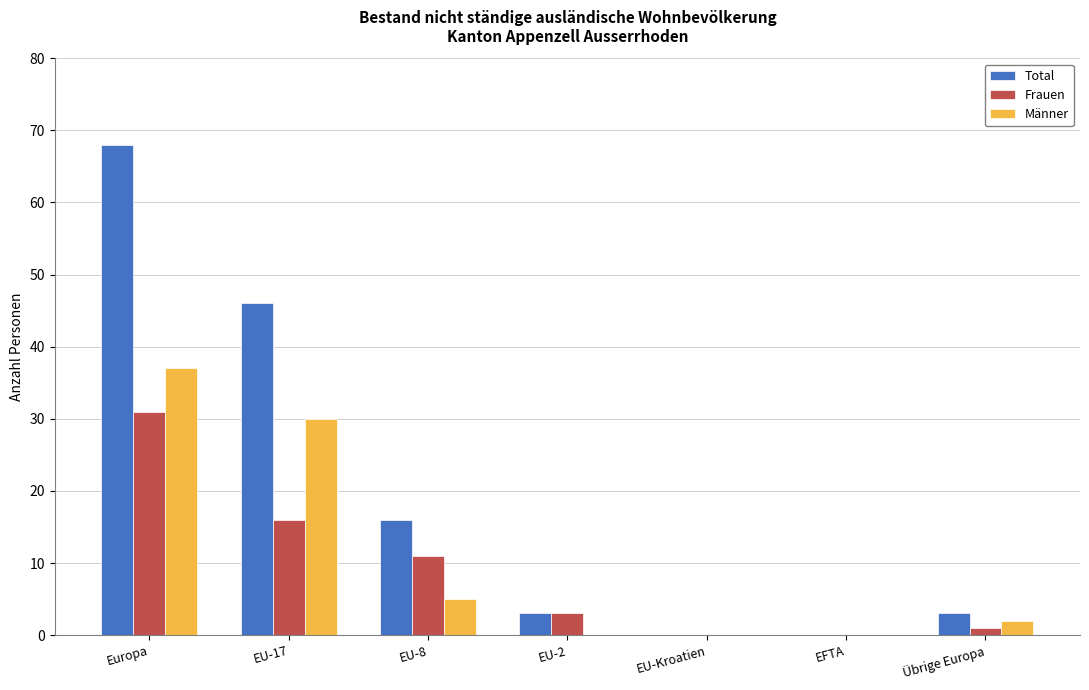

What is the spread (max minus min) of values at EU-8?

11